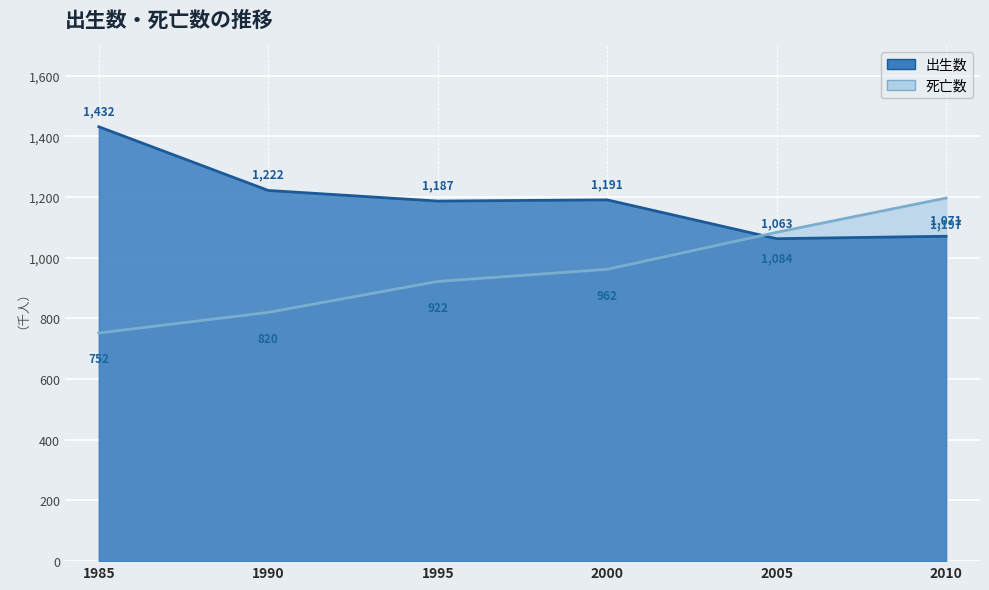

Which series has the widest spread of values?

死亡数